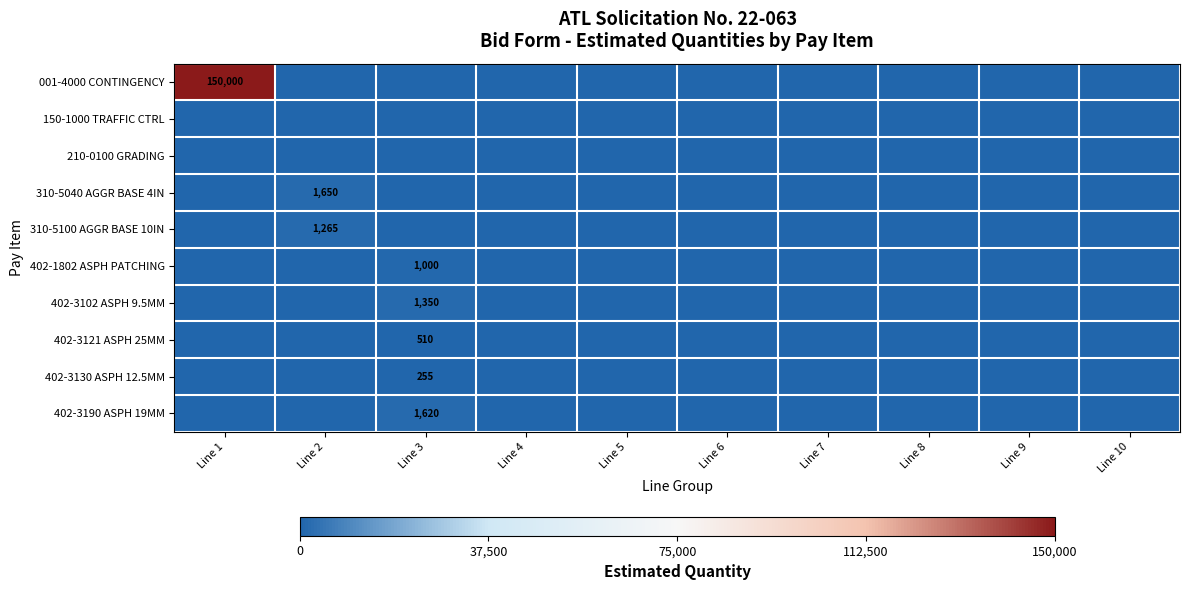

Is the value of 150-1000 TRAFFIC CTRL at Line 4 greater than the value of 310-5040 AGGR BASE 4IN at Line 5?

No